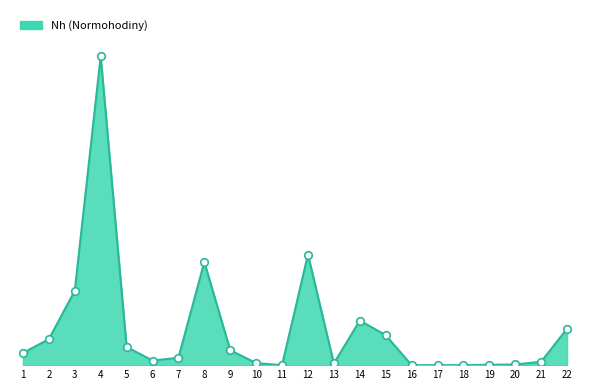

Approximately how many times larger is the value at 22 compared to 5?

2.0